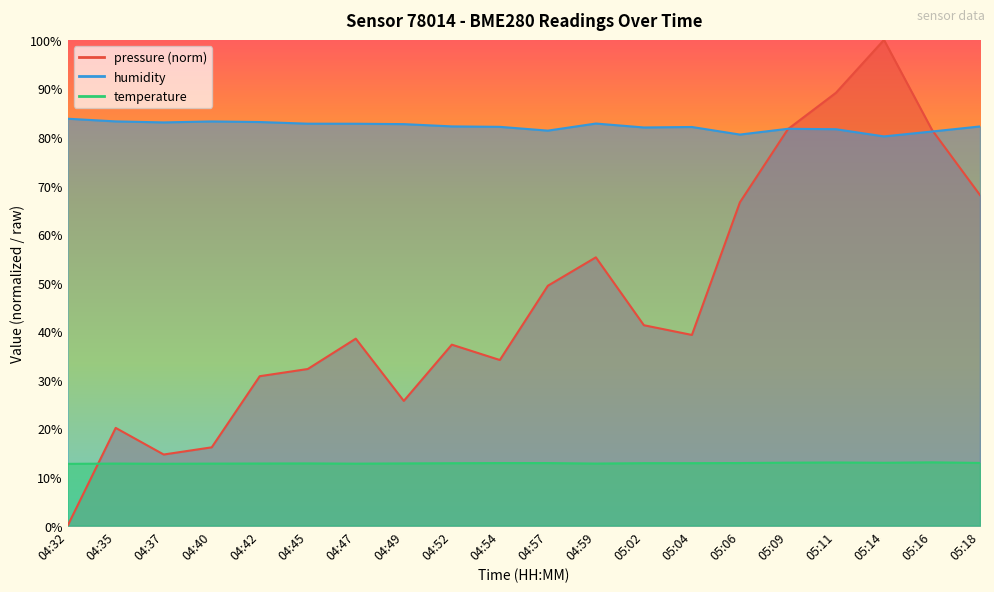

Reading left to right, what are all the values shown in this chart?

pressure: 0.0	20.1	14.6	16.1	30.8	32.2	38.5	25.7	37.3	34.1	49.4	55.2	41.3	39.3	66.6	81.6	89.1	100.0	81.5	68.0
humidity: 83.8	83.2	83.0	83.2	83.1	82.8	82.7	82.7	82.2	82.1	81.3	82.8	82.0	82.1	80.5	81.7	81.6	80.1	81.1	82.2
temperature: 12.7	12.8	12.7	12.8	12.8	12.8	12.8	12.8	12.8	12.9	12.9	12.8	12.9	12.9	12.9	13.0	13.0	12.9	13.0	12.9